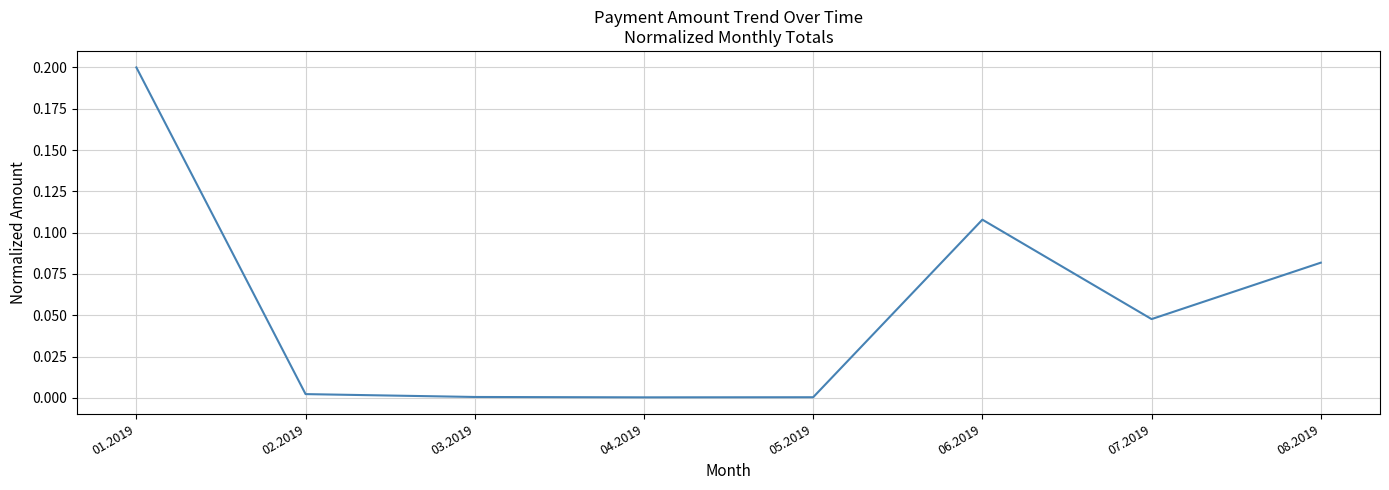

The chart shows a value of 0.2 at 01.2019. True or false?

True